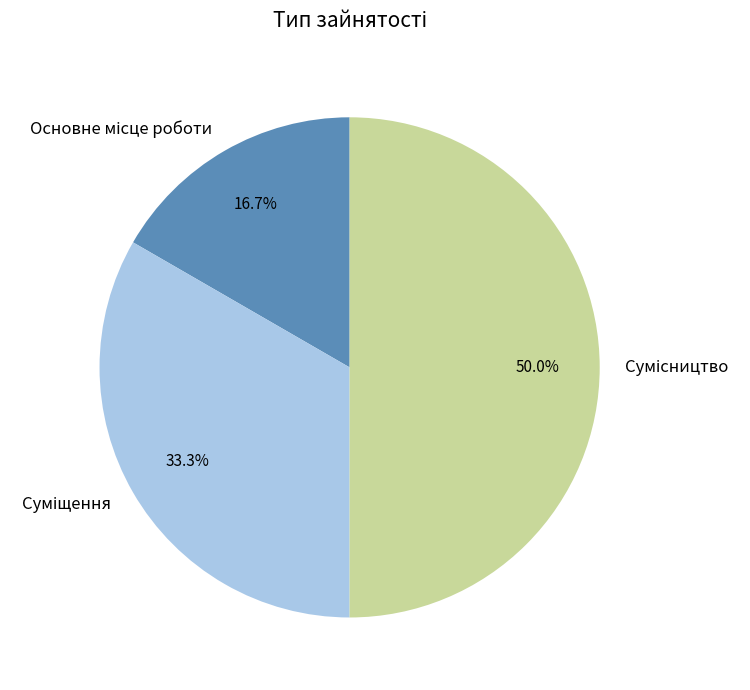

Rank the categories by value from lowest to highest.

Основне місце роботи, Суміщення, Сумісництво